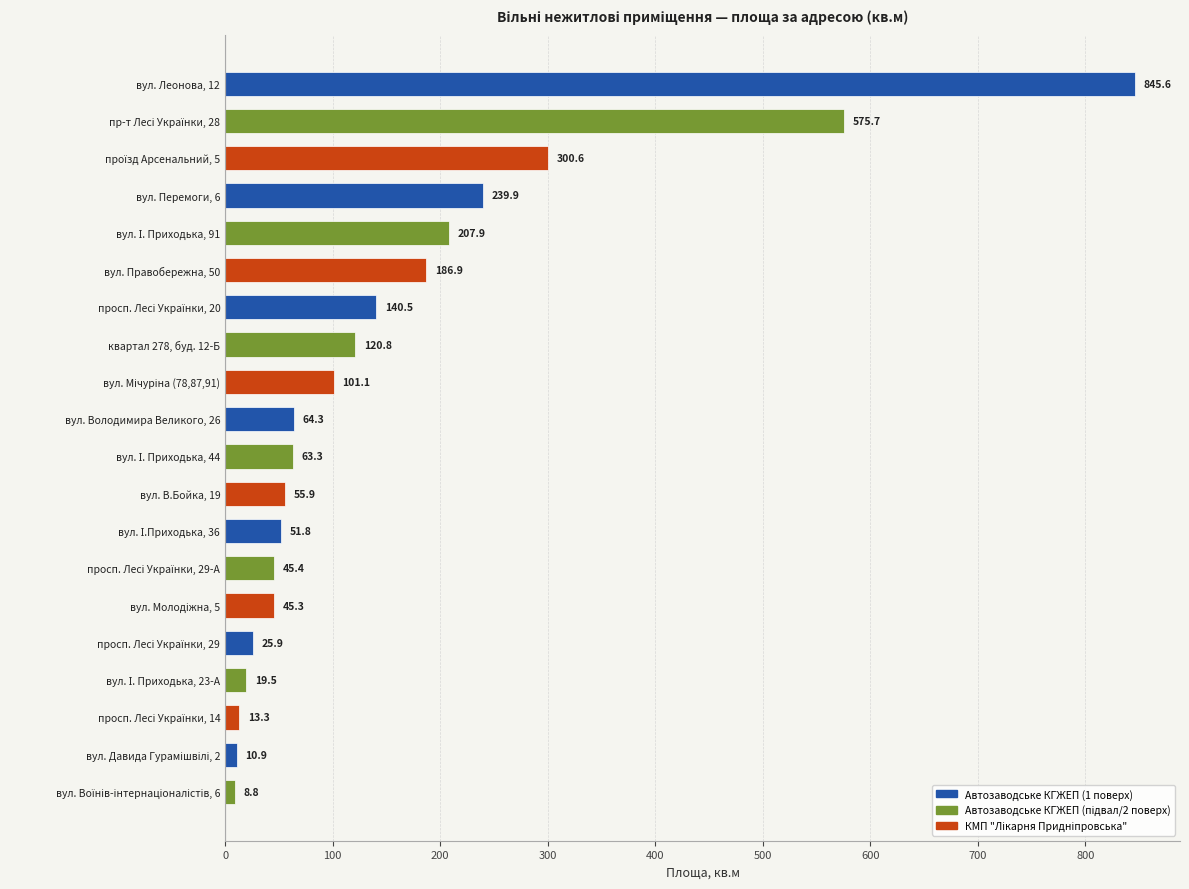

At which category does the chart reach its peak across all series?

вул. Леонова, 12